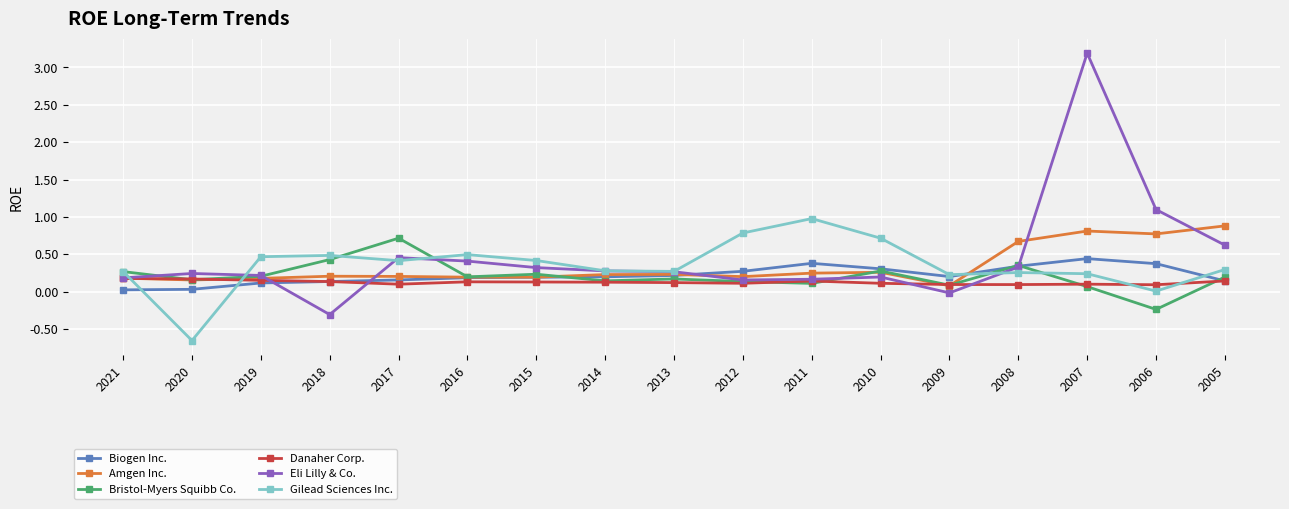

The Gilead Sciences Inc. series shows 0.3 at 2005. True or false?

True